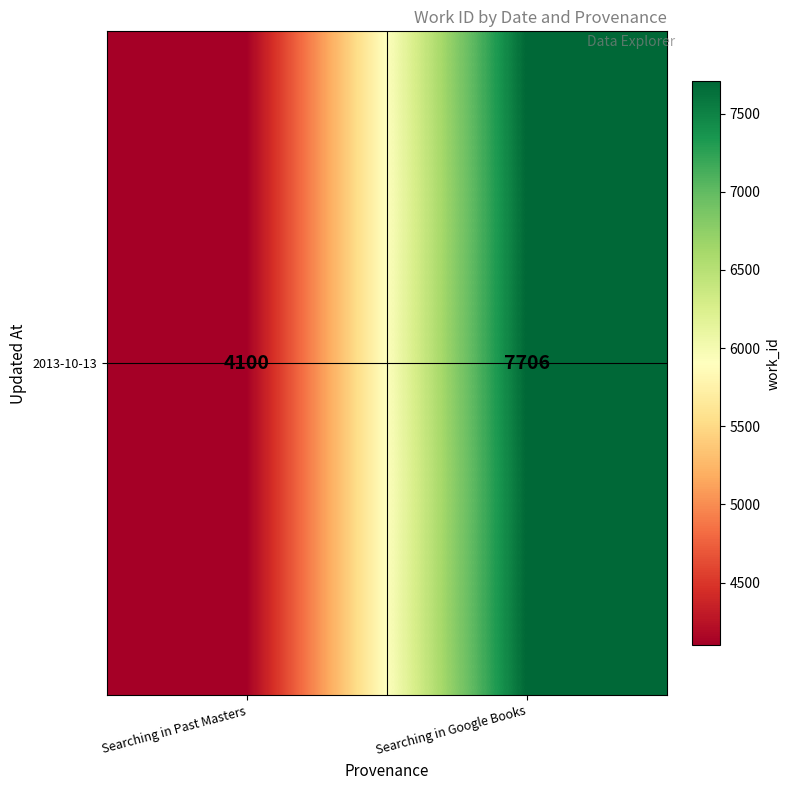

Which has a higher value, Searching in Google Books or Searching in Past Masters?

Searching in Google Books